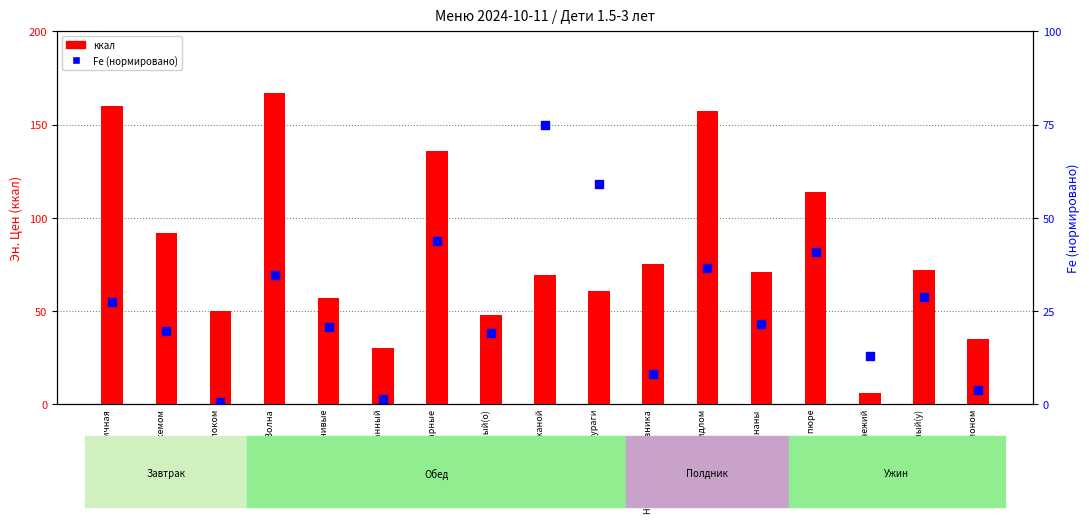

What is the total value across all series at Суп Волна?

201.8